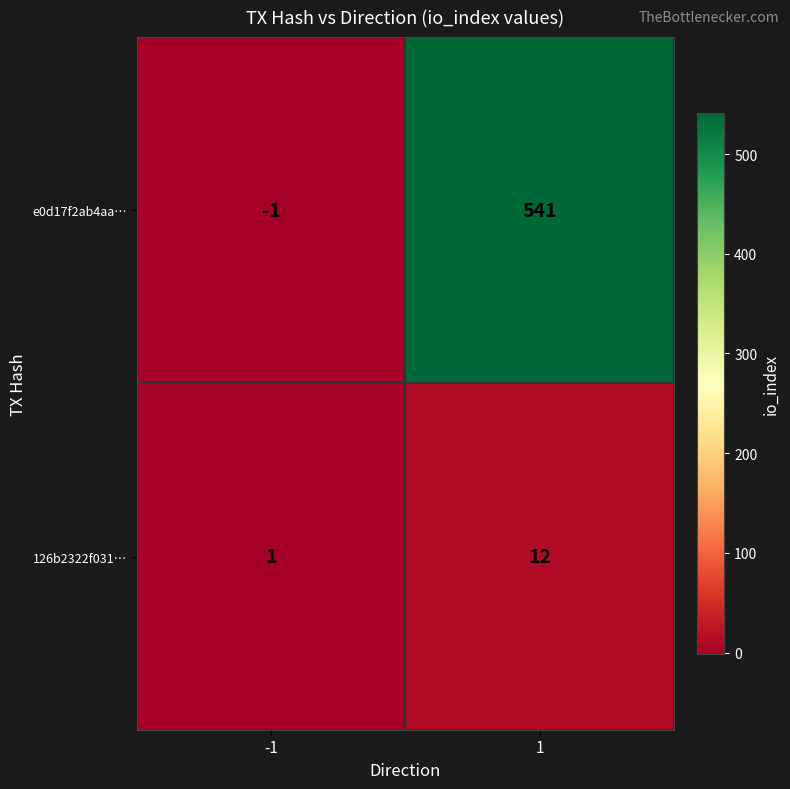

What is the maximum value for e0d17f2ab4aa…?

541